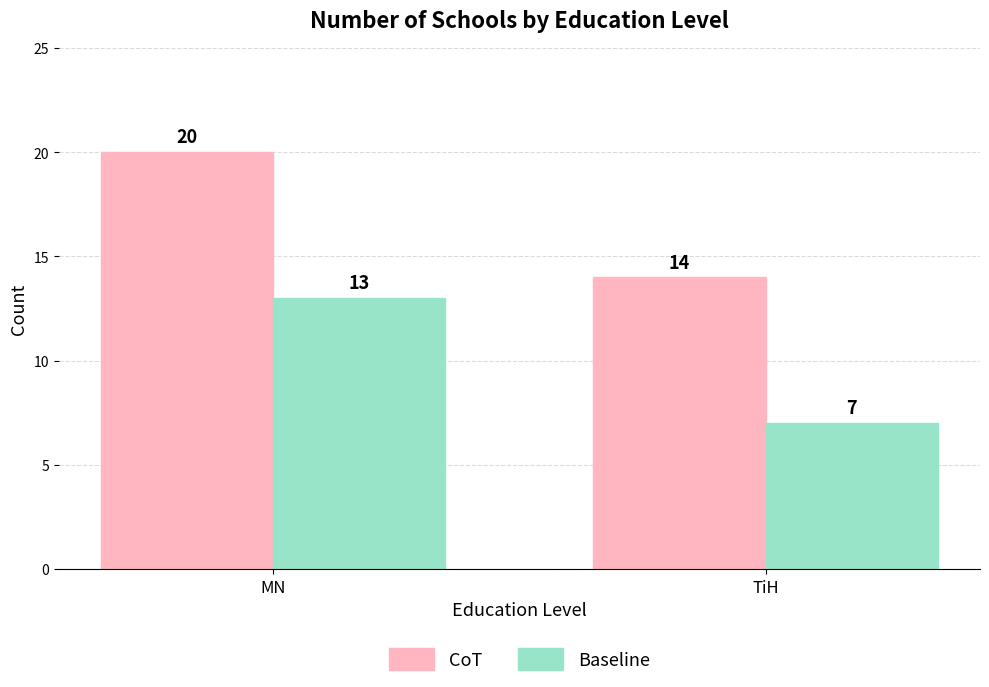

Reading left to right, transcribe all the data shown in this chart.

CoT: MN=20	TiH=14
Baseline: MN=13	TiH=7